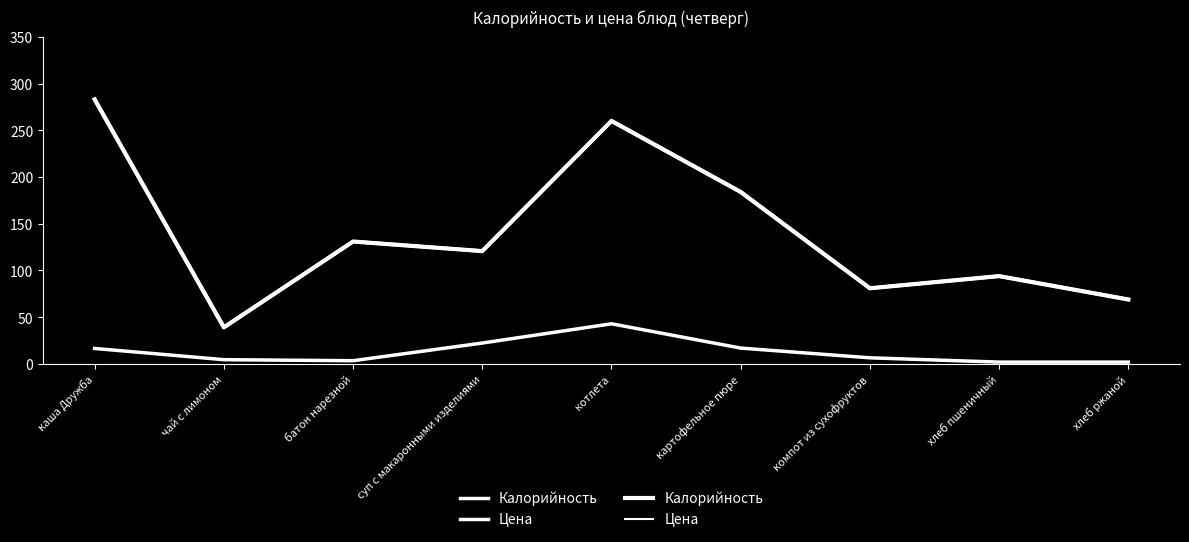

Does the chart have visible grid lines?

No